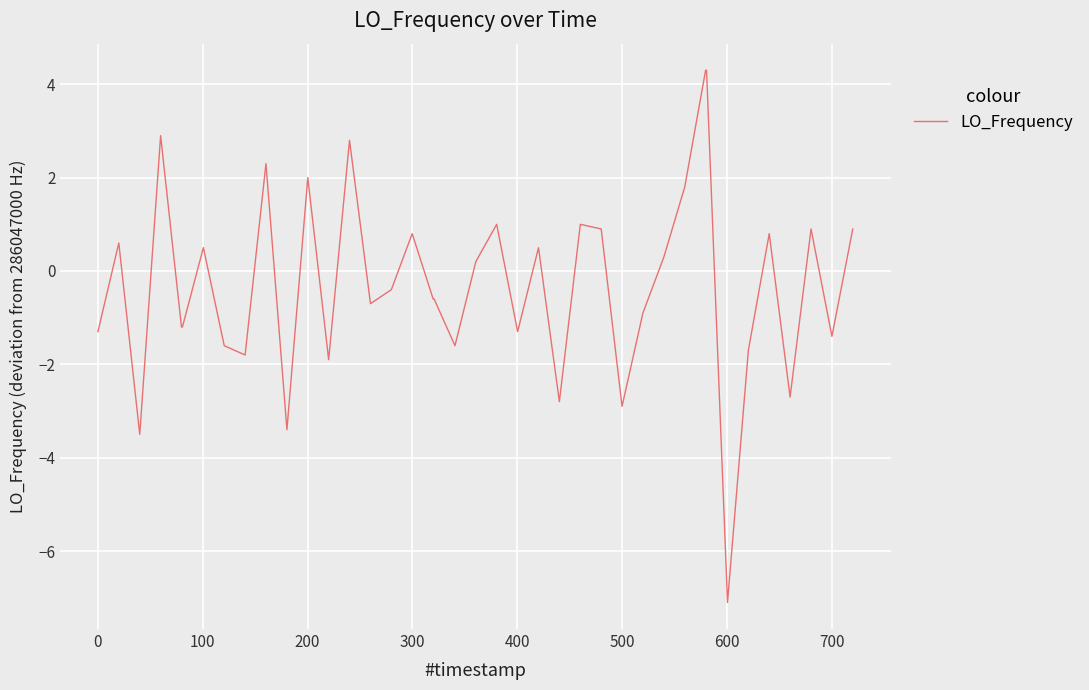

How many lines are shown in the chart?

1